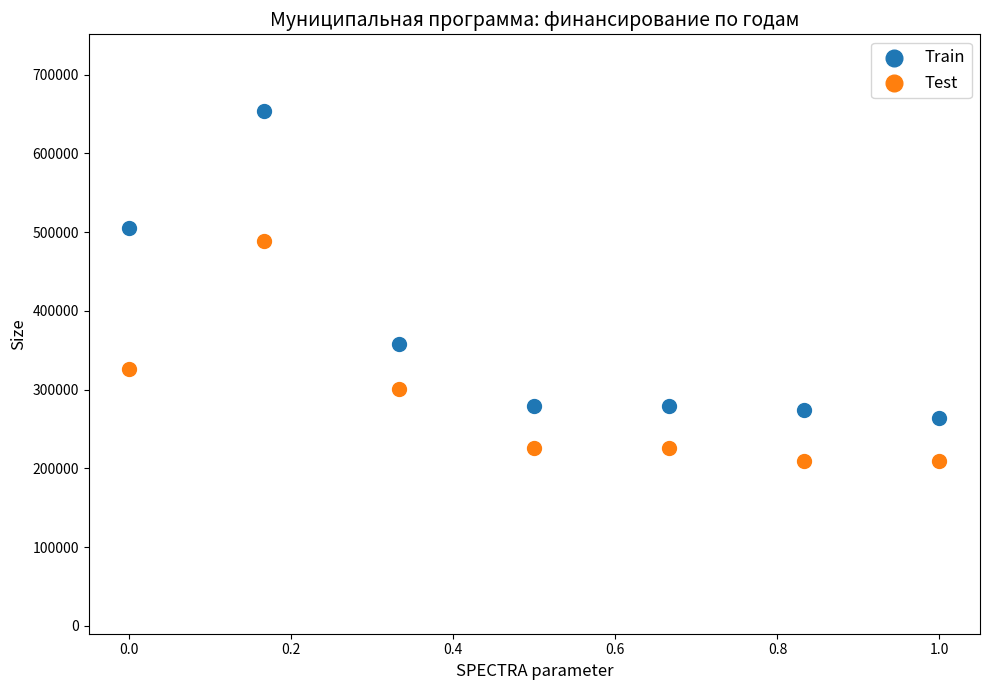

In the Train series, what Y value is closest to 458967?

505632.4